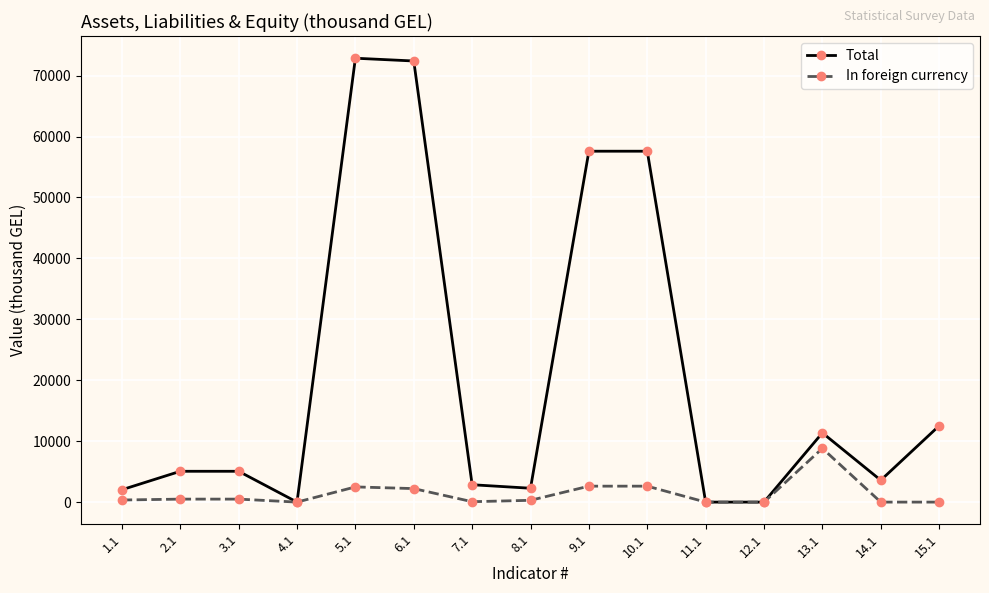

What is the difference between the In foreign currency values at 1.1 and 11.1?

343.2